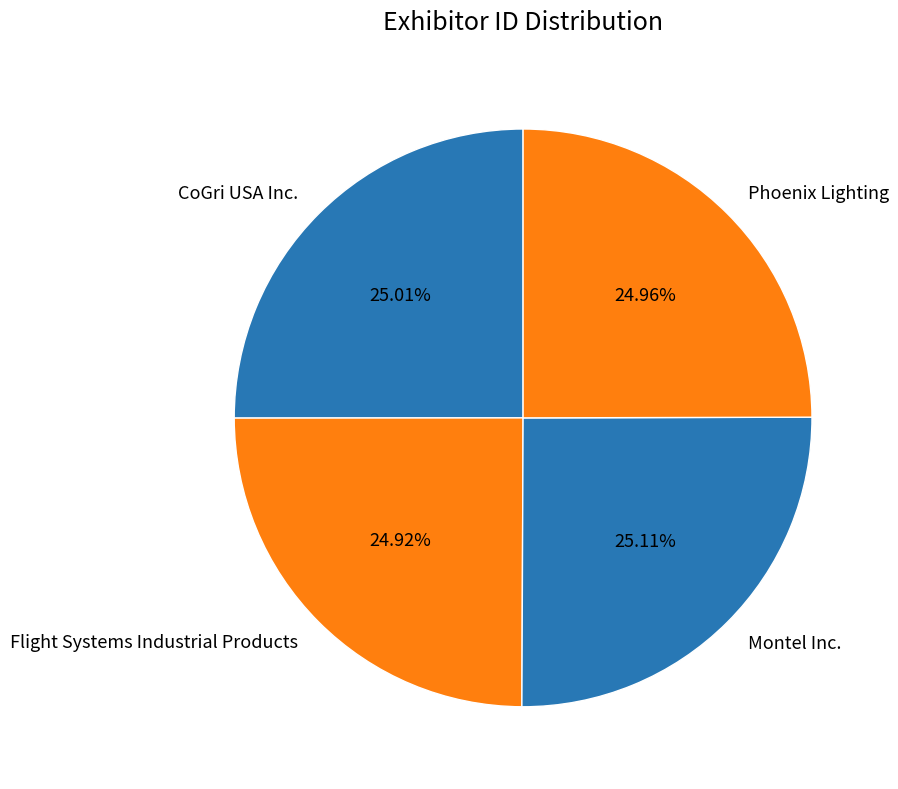

How much of the chart is everything except Phoenix Lighting?

75.0%